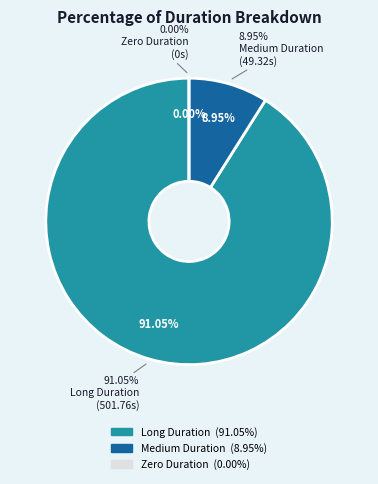

True or false: 501.76 accounts for 83% of the total.

False